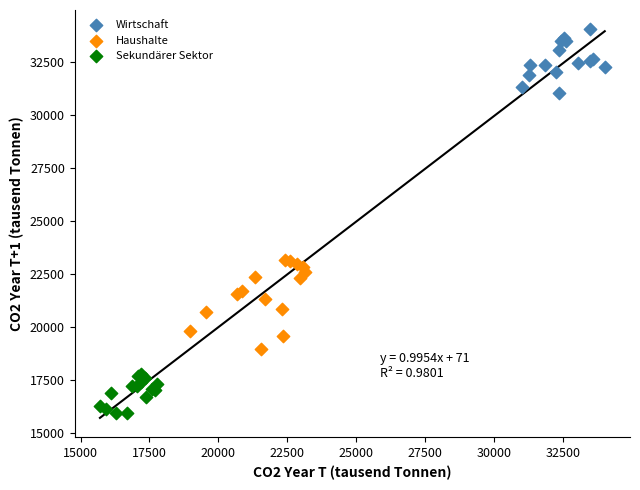

Which series reaches the maximum Y coordinate?

Wirtschaft